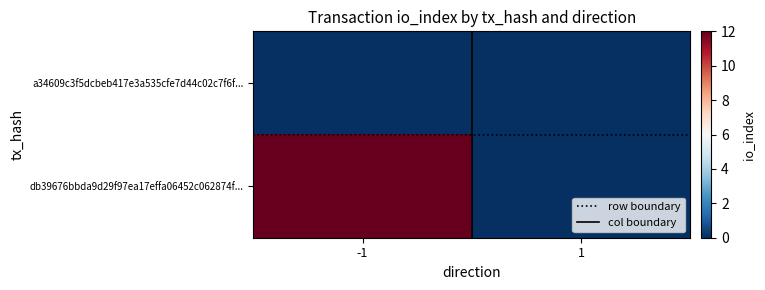

Which has a higher value, -1 or 1?

-1